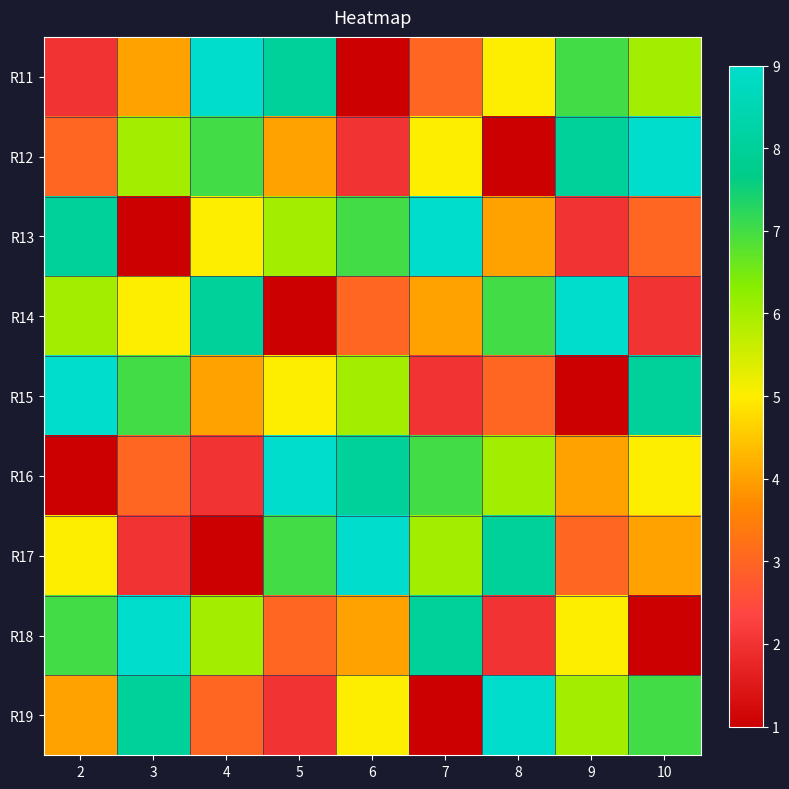

Which series has the largest range (max minus min)?

R11